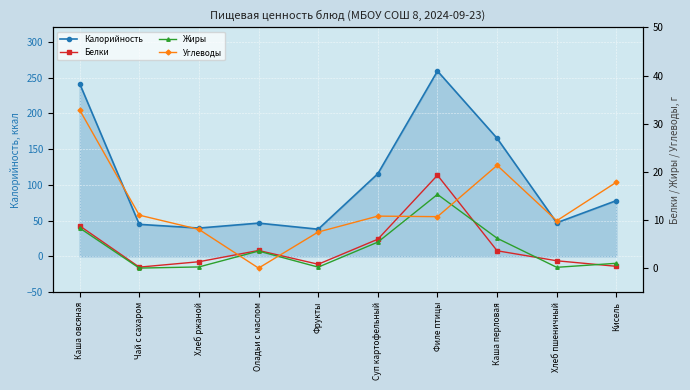

Where is Калорийность nearest to the value 148?

Каша перловая